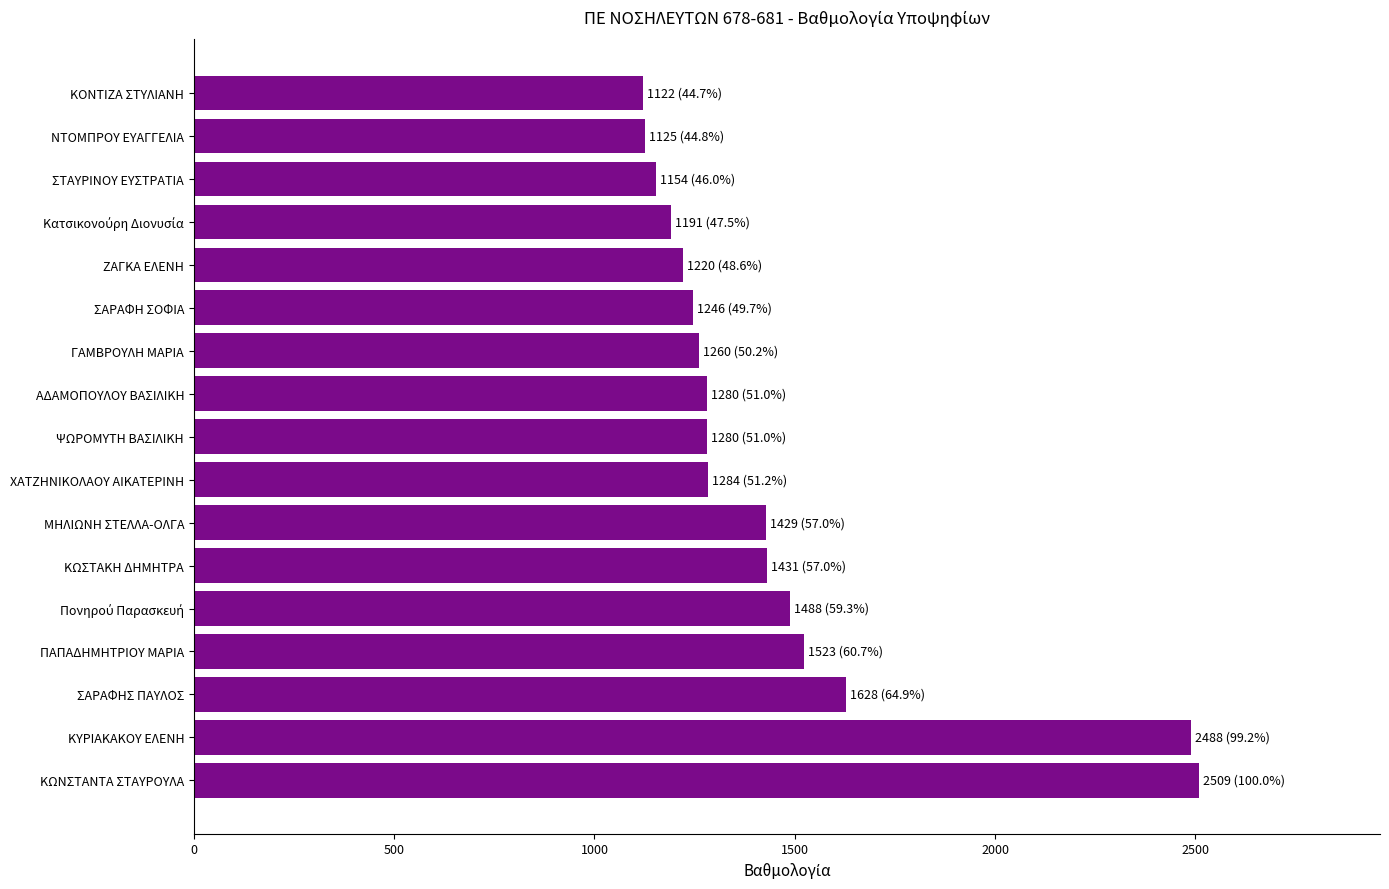

True or false: the data shows 1246 at ΣΑΡΑΦΗ ΣΟΦΙΑ.

True